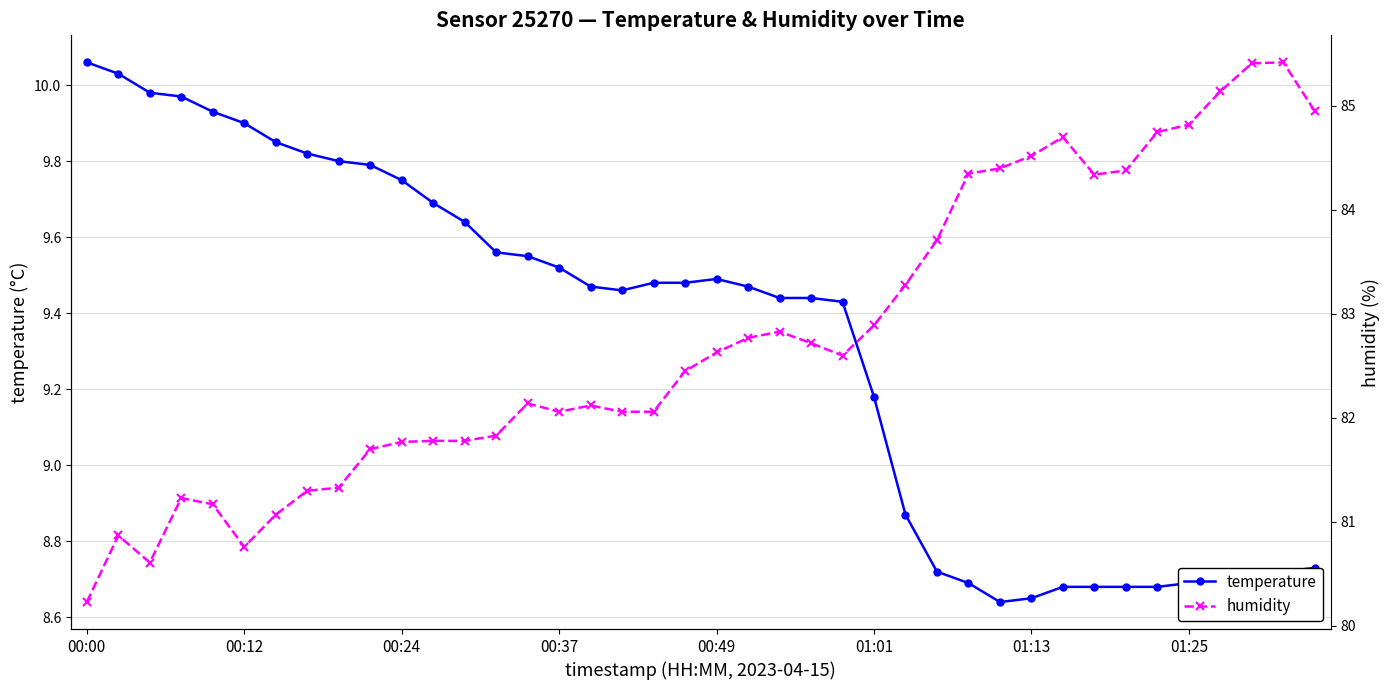

Is it true that temperature equals 16.2 at 00:00?

False